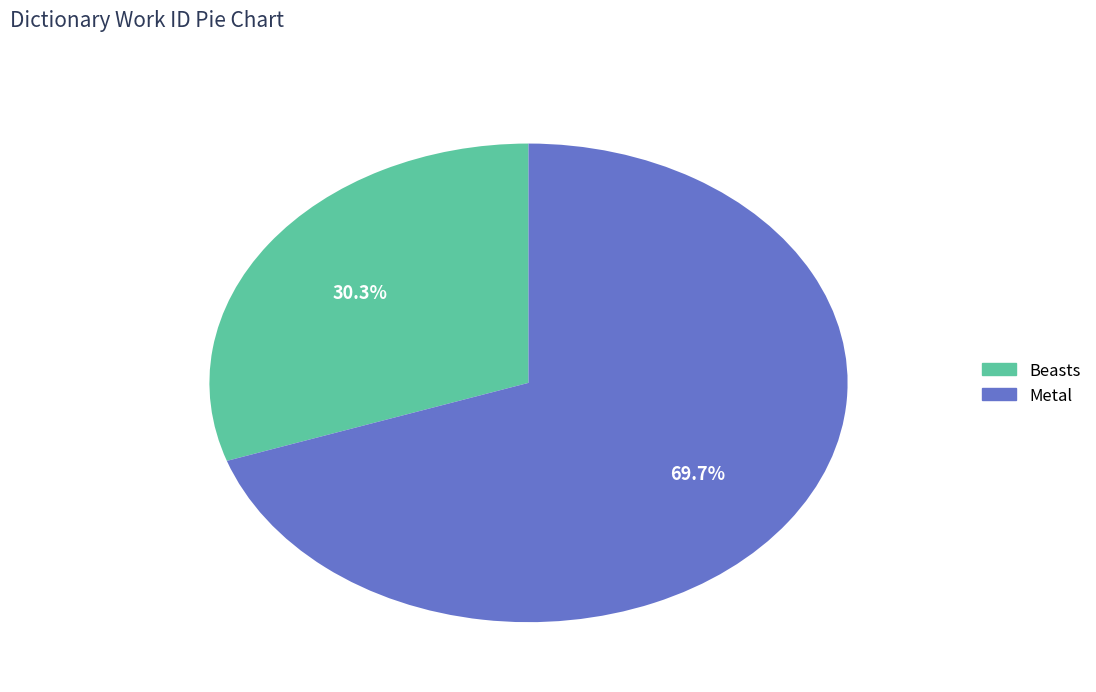

Approximately how many times larger is the value at Beasts compared to Metal?

0.4